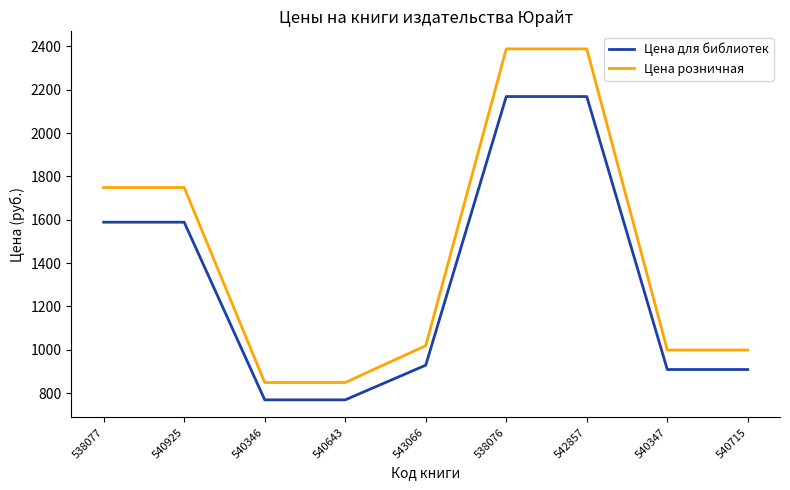

Rank the series by their average value, from highest to lowest.

Цена розничная, Цена для библиотек